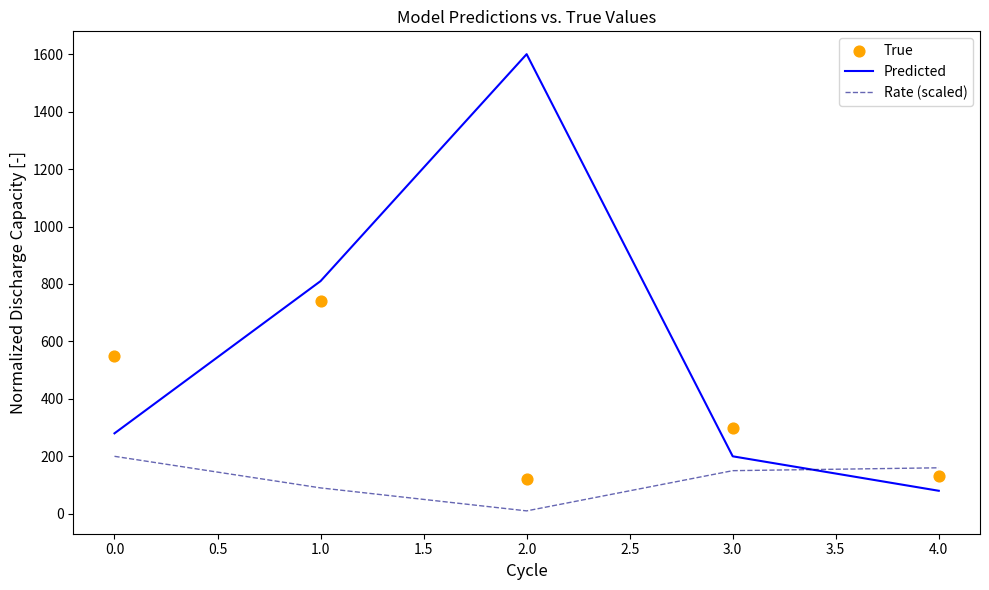

Which series has the largest total across all categories?

Predicted